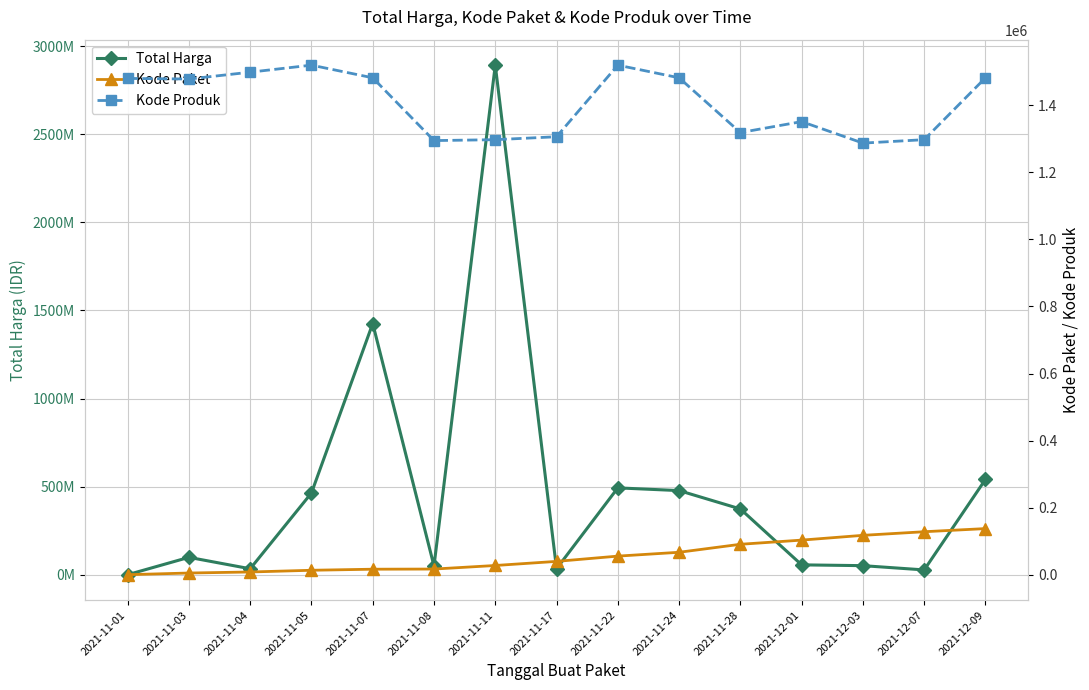

Reading left to right, what are all the values shown in this chart?

Total Harga: 333600	98772570	34000000	464002100	1425867900	49730040	2892122000	34292000	493000000	477600000	373404000	56152800	51601000	27412000	541071000
Kode Paket: 464	5449	8530	13652	16823	17272	27891	40112	55826	67279	91101	103541	117783	128516	137876
Kode Produk: 1479674	1477921	1498322	1519264	1481562	1294388	1297110	1305852	1519260	1481562	1318333	1350905	1286873	1297110	1481562